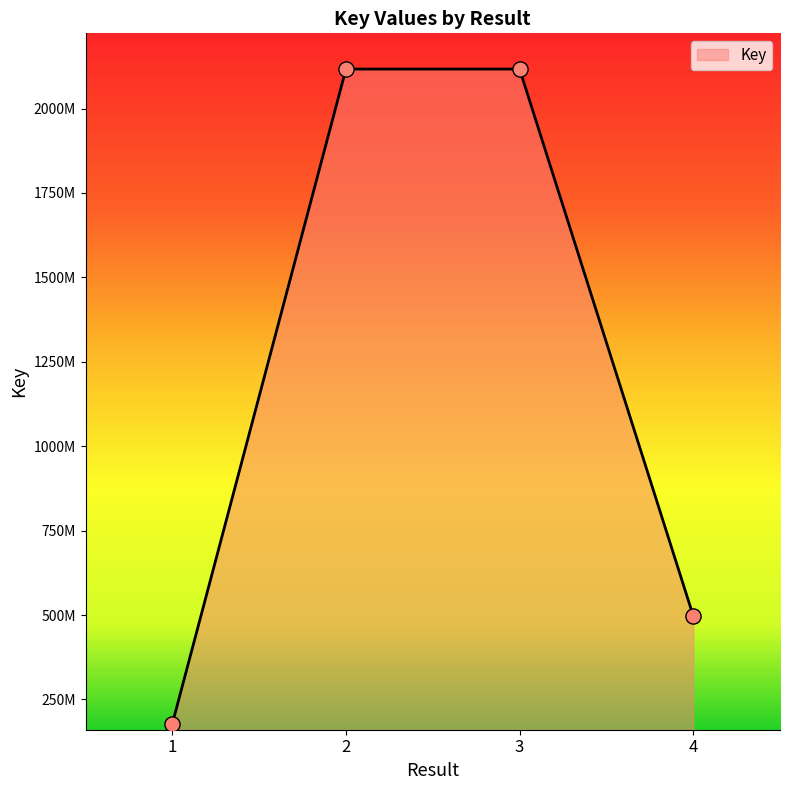

Which has a higher value, 1 or 2?

2